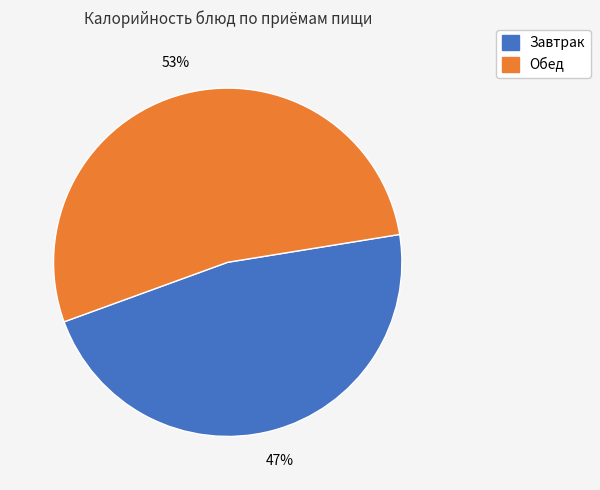

To the nearest percent, what is the average slice percentage?

50%